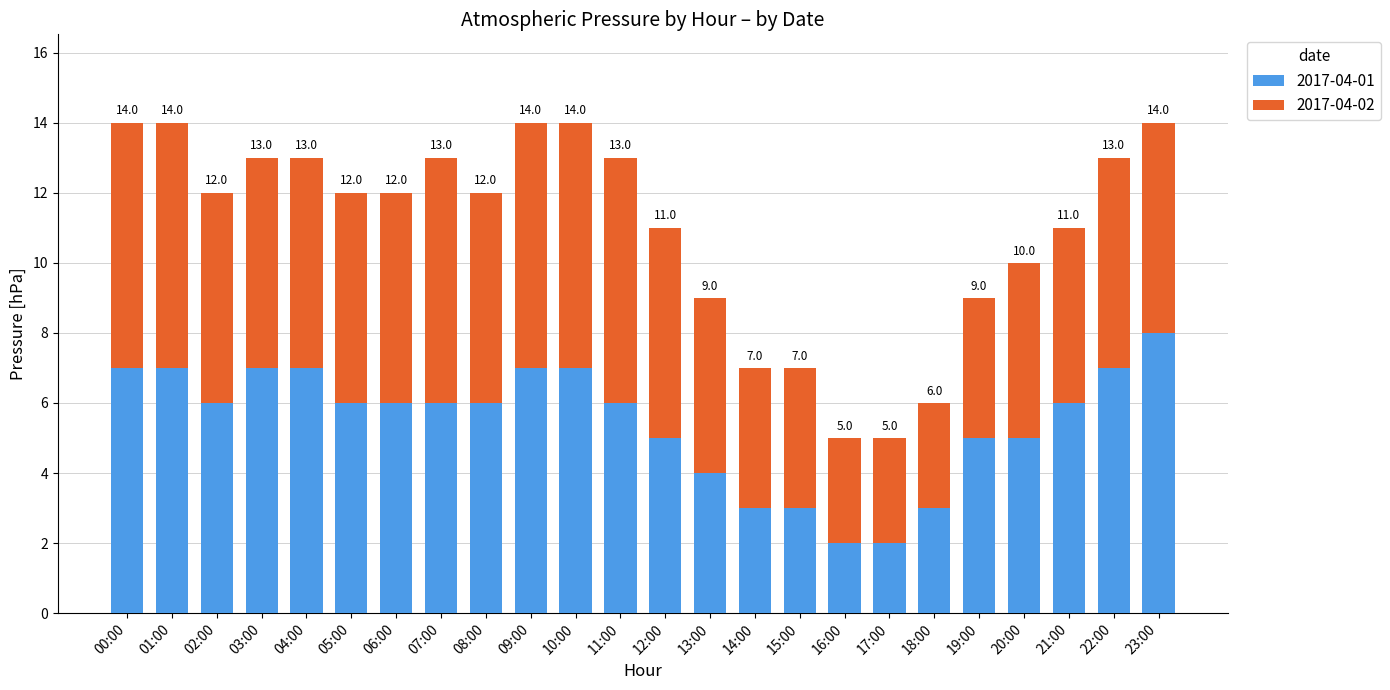

At which label does 2017-04-02 first exceed 6?

00:00